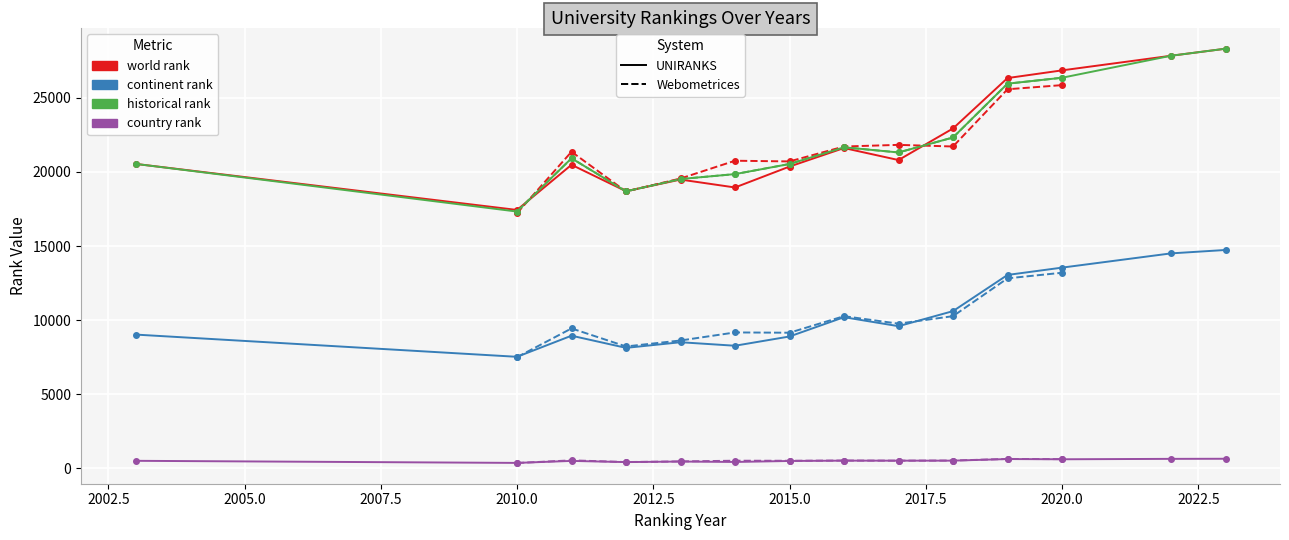

The value of UNIRANKS world rank at 2012 is 6822. True or false?

False